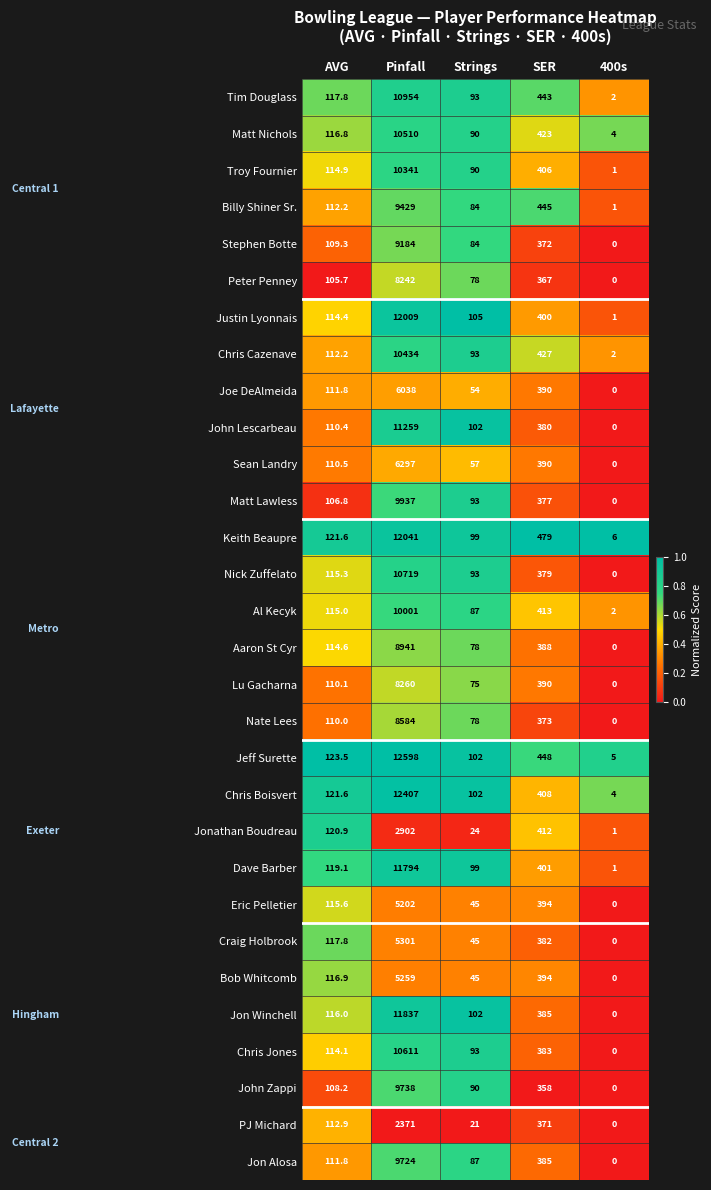

How many values in Craig Holbrook are above zero?

4